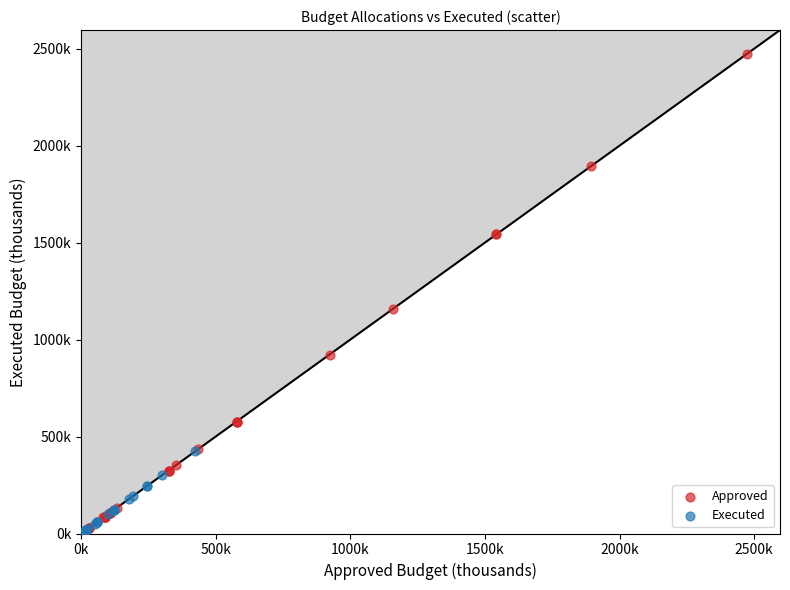

What are all the series names shown in the legend?

Approved, Executed